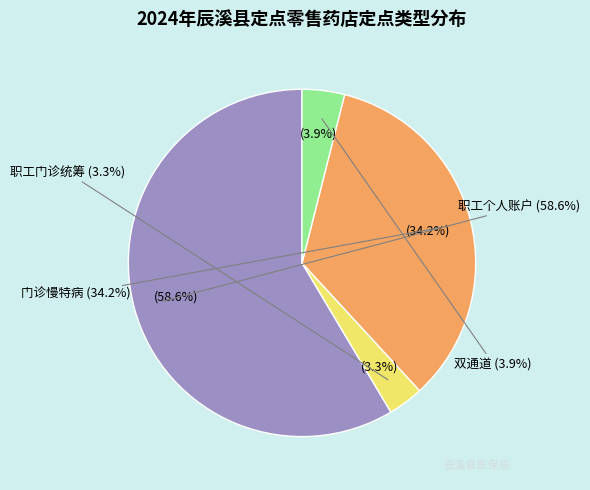

What is the smallest slice in the pie chart?

职工门诊统筹